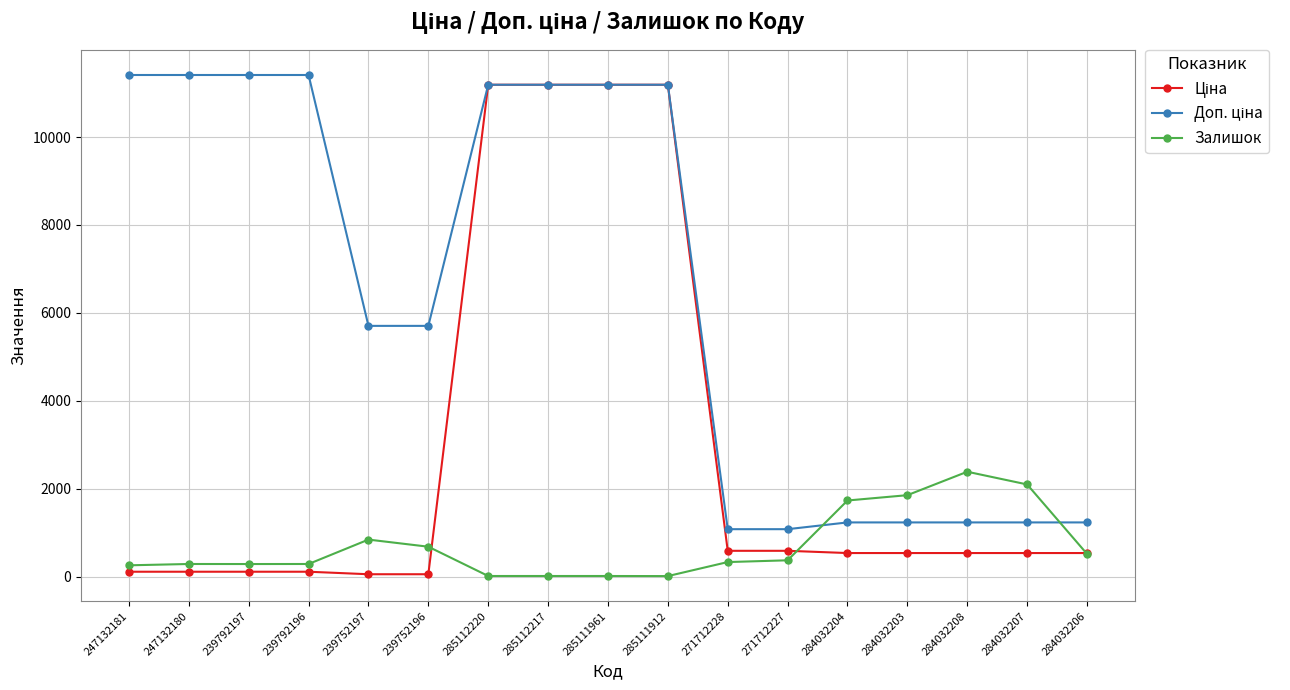

What is the value of the Залишок point at the 4th from the left?

290.0